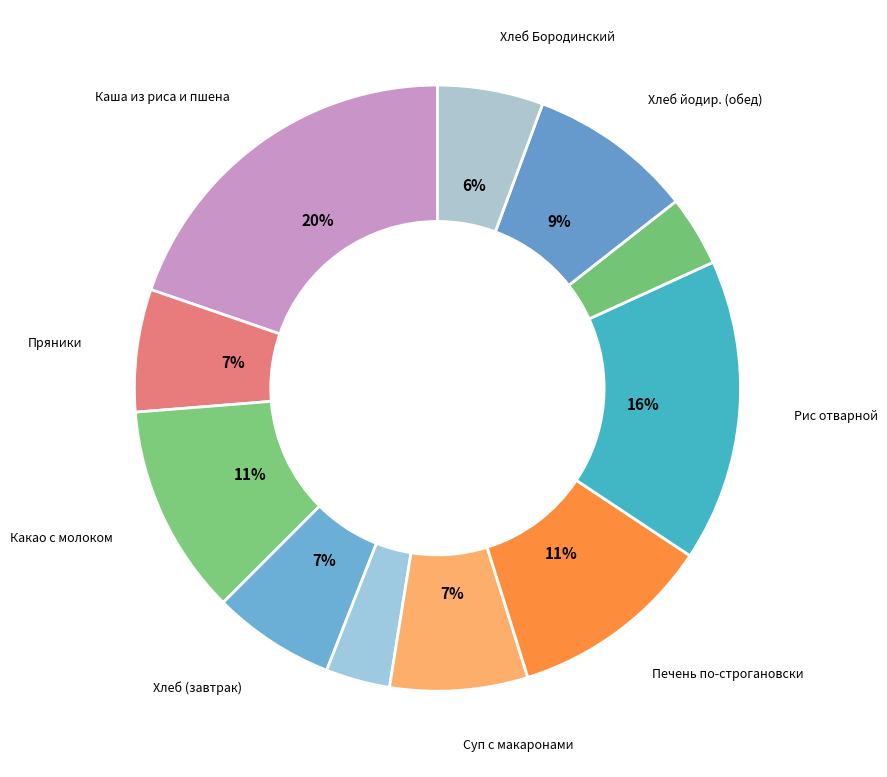

Count the number of slices in the pie.

11